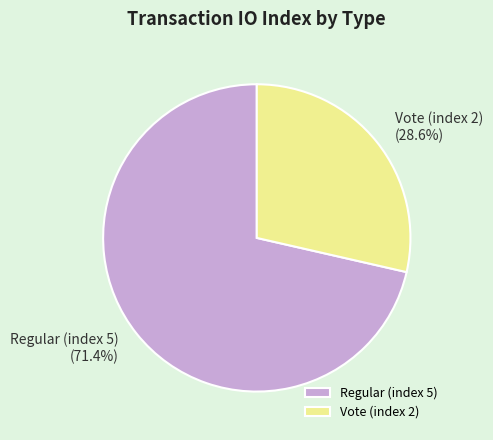

How many slices are in this pie chart?

2